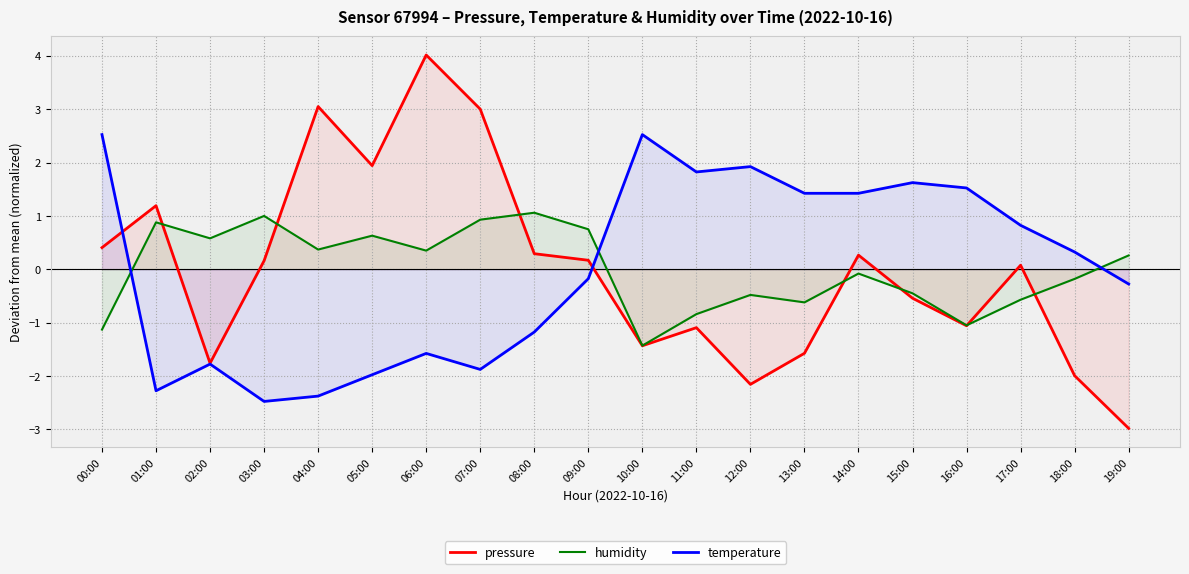

What position from the right is 06:00?

14